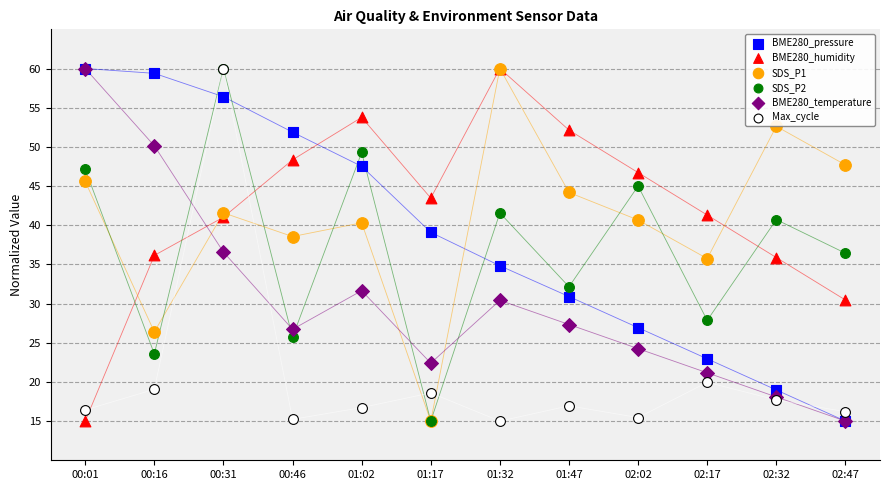

What are all the series names shown in the legend?

BME280_pressure, BME280_humidity, SDS_P1, SDS_P2, BME280_temperature, Max_cycle